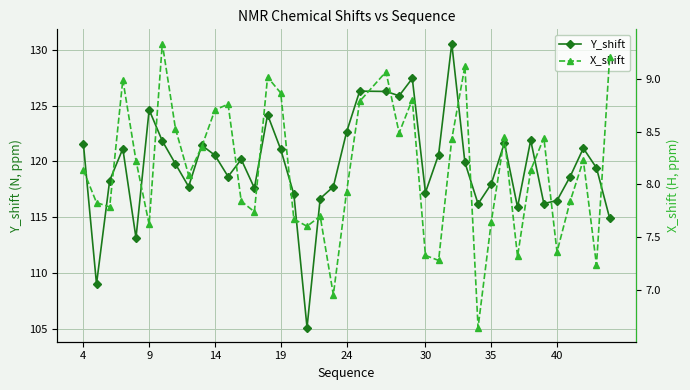

In Y_shift, how many points are higher than both neighbors (excluding endpoints)?

11